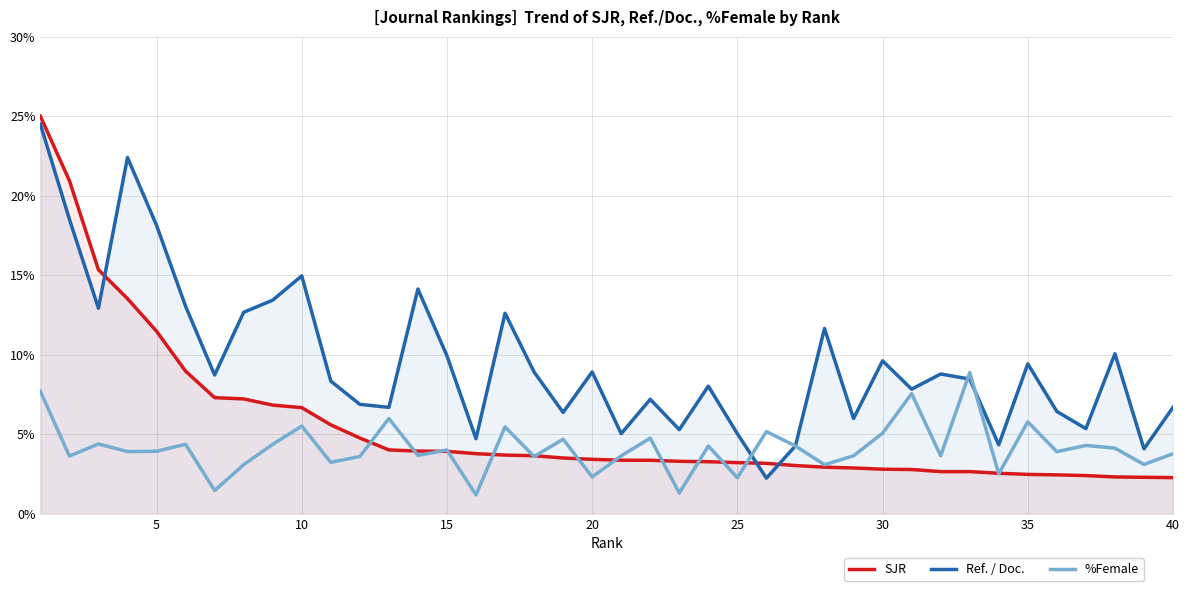

After their last crossing, which series has the higher values: SJR or Ref. / Doc.?

Ref. / Doc.